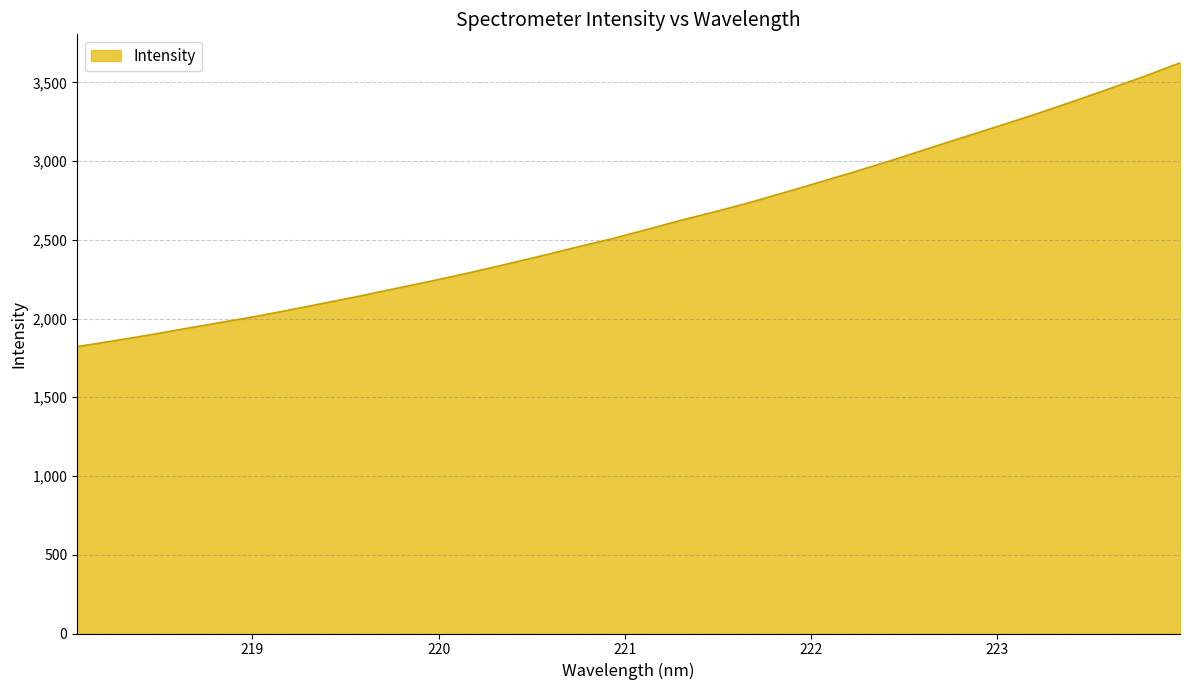

What is the greatest value displayed?

3623.6